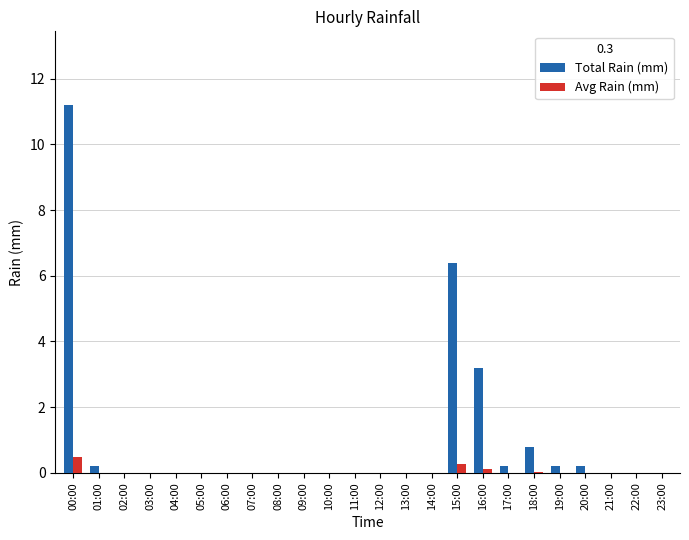

At which label is Total Rain (mm) closest to 5?

15:00